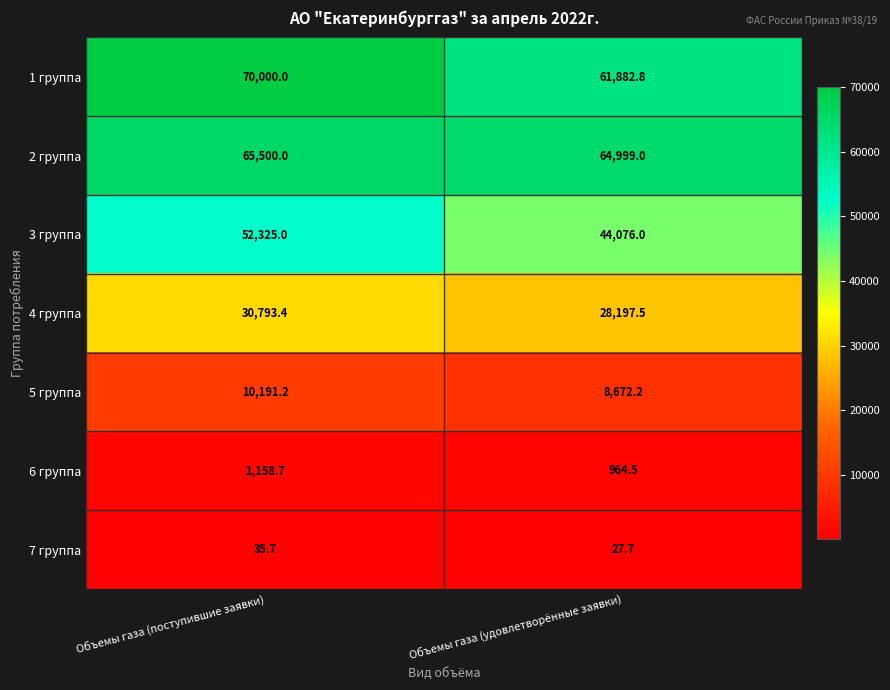

At which category is the sum across all series the highest?

Объемы газа (поступившие заявки)